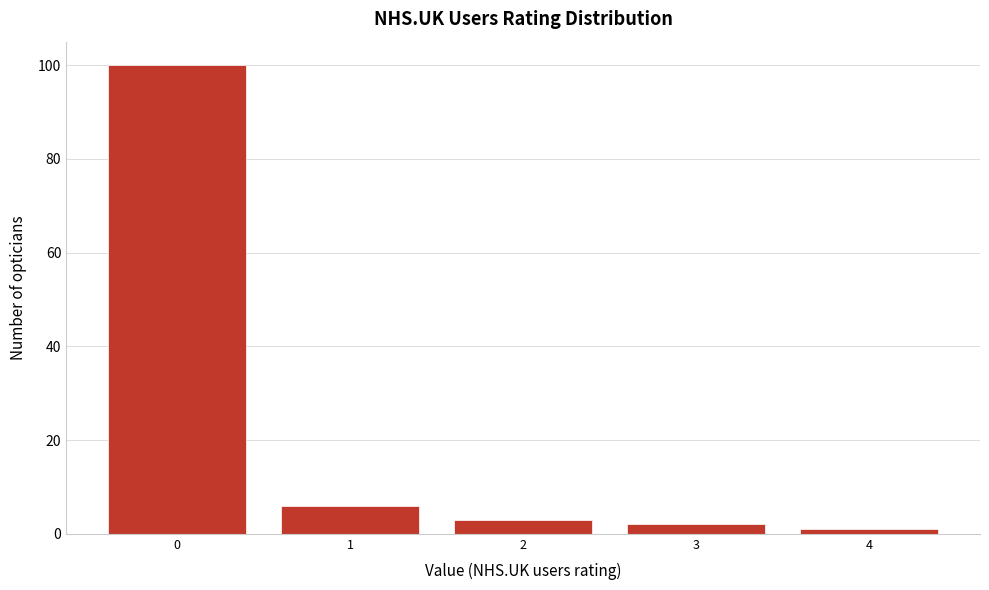

Which range on the x-axis has the tallest bar?

-0.5 to 0.5